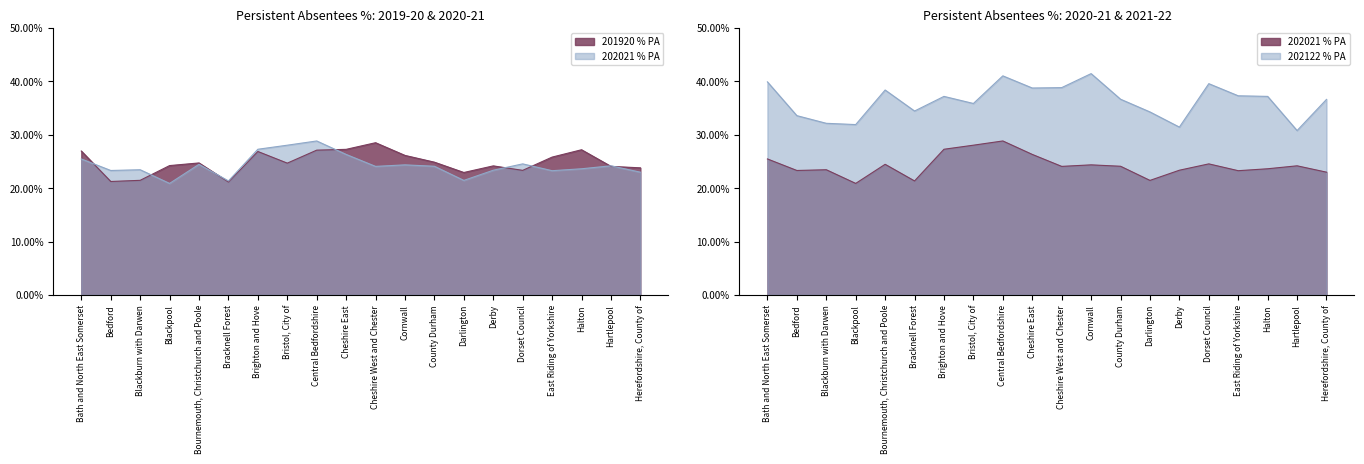

At which label does 201920 % PA reach its peak?

Cheshire West and Chester